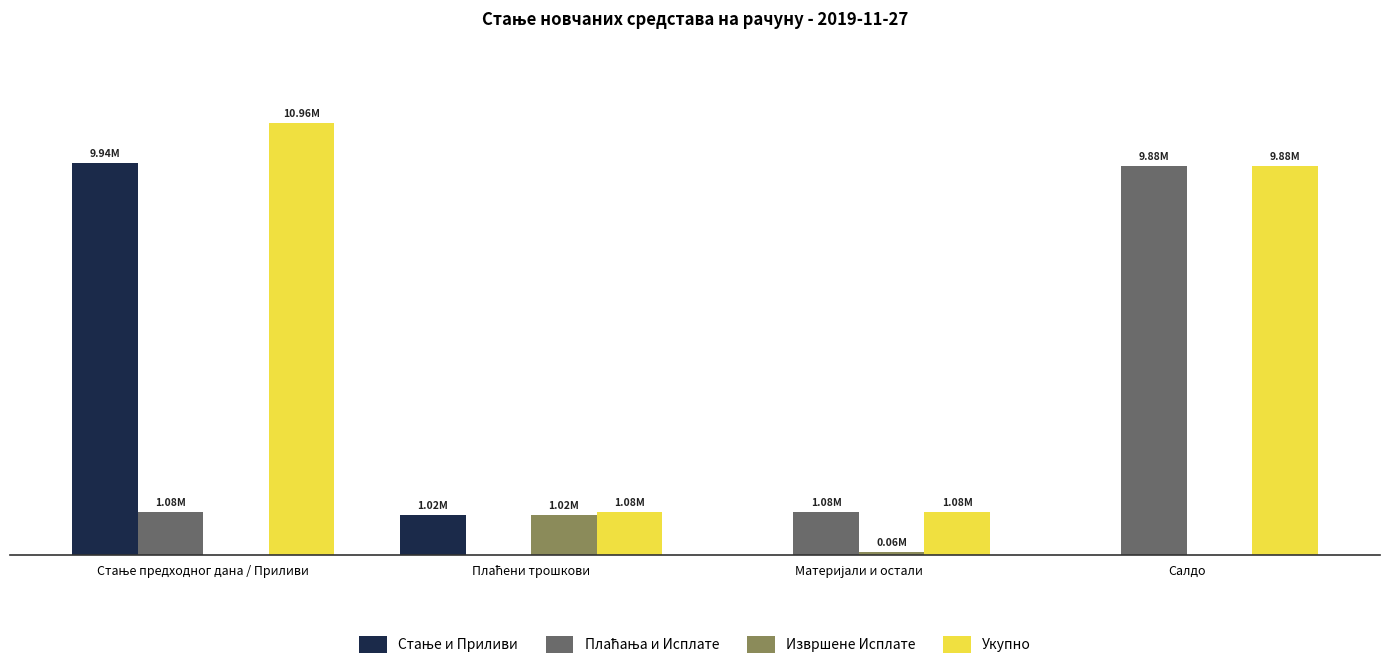

Does the chart contain stacked bars?

No